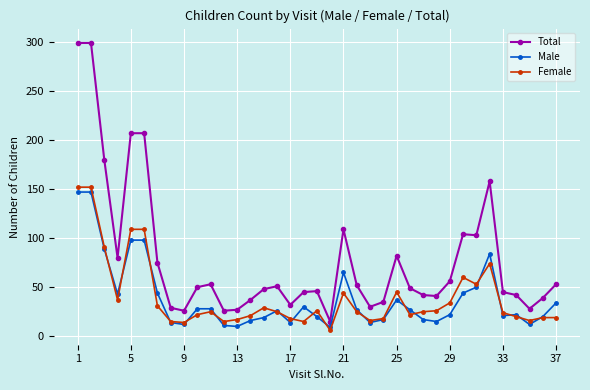

What is the average value of the Male series?

39